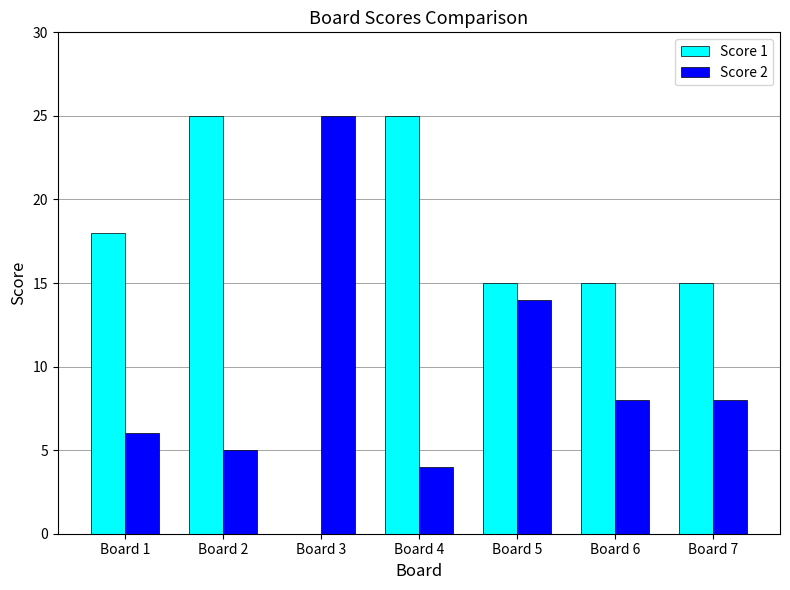

Which series has the largest total across all categories?

Score 1